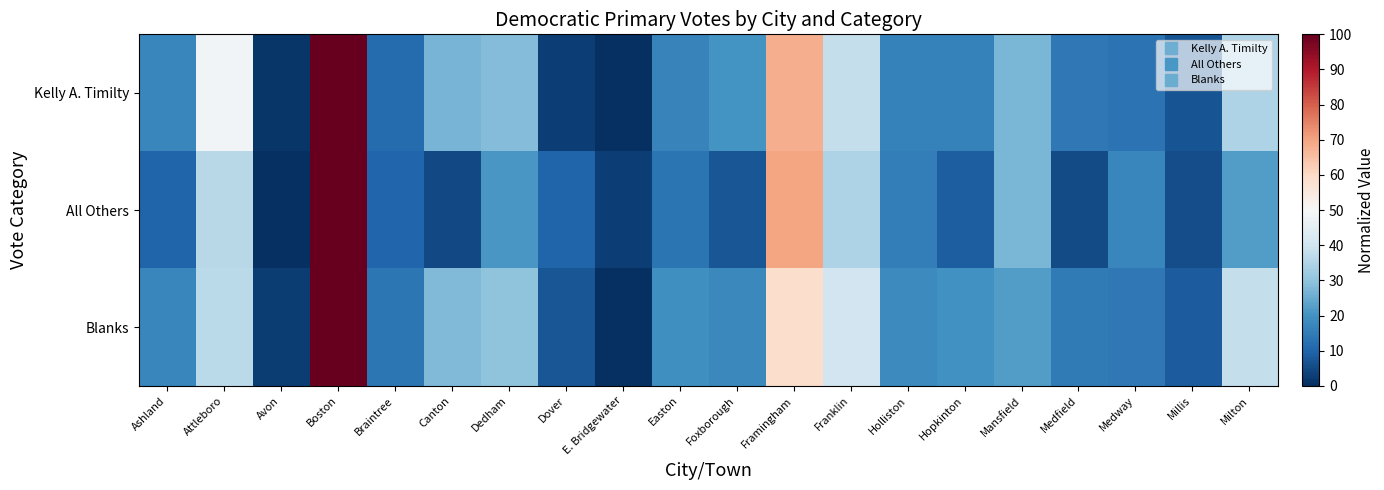

At which category does the chart reach its peak across all series?

Boston